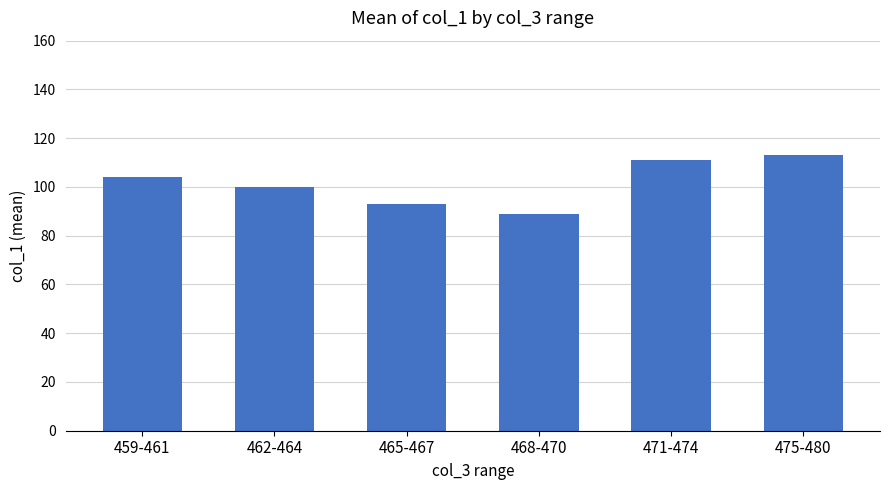

Rank the categories by value from highest to lowest.

475-480, 471-474, 459-461, 462-464, 465-467, 468-470